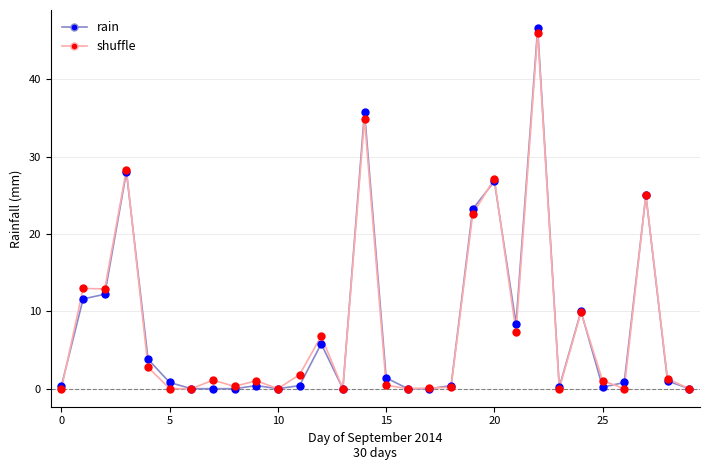

What are all the series names shown in the legend?

rain, shuffle